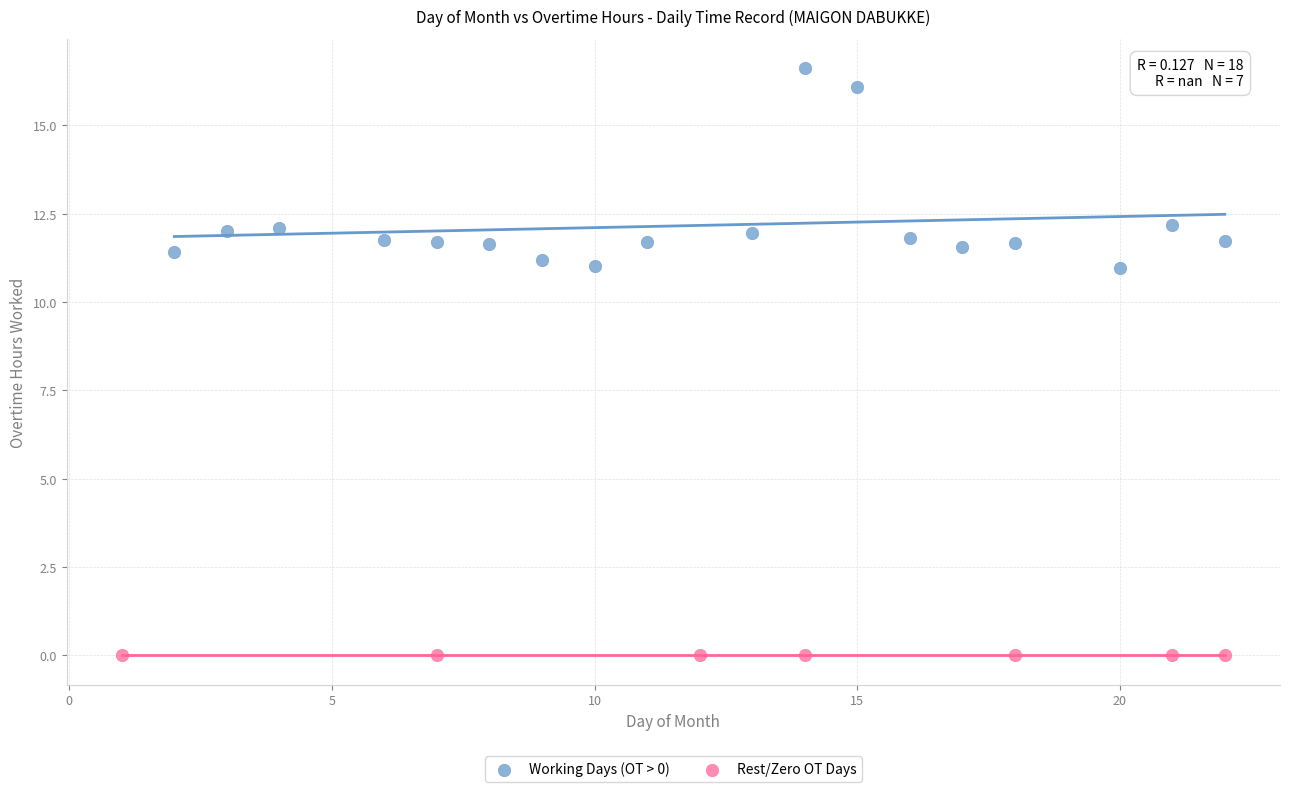

Which series contains the highest Y value?

Working Days (OT > 0)